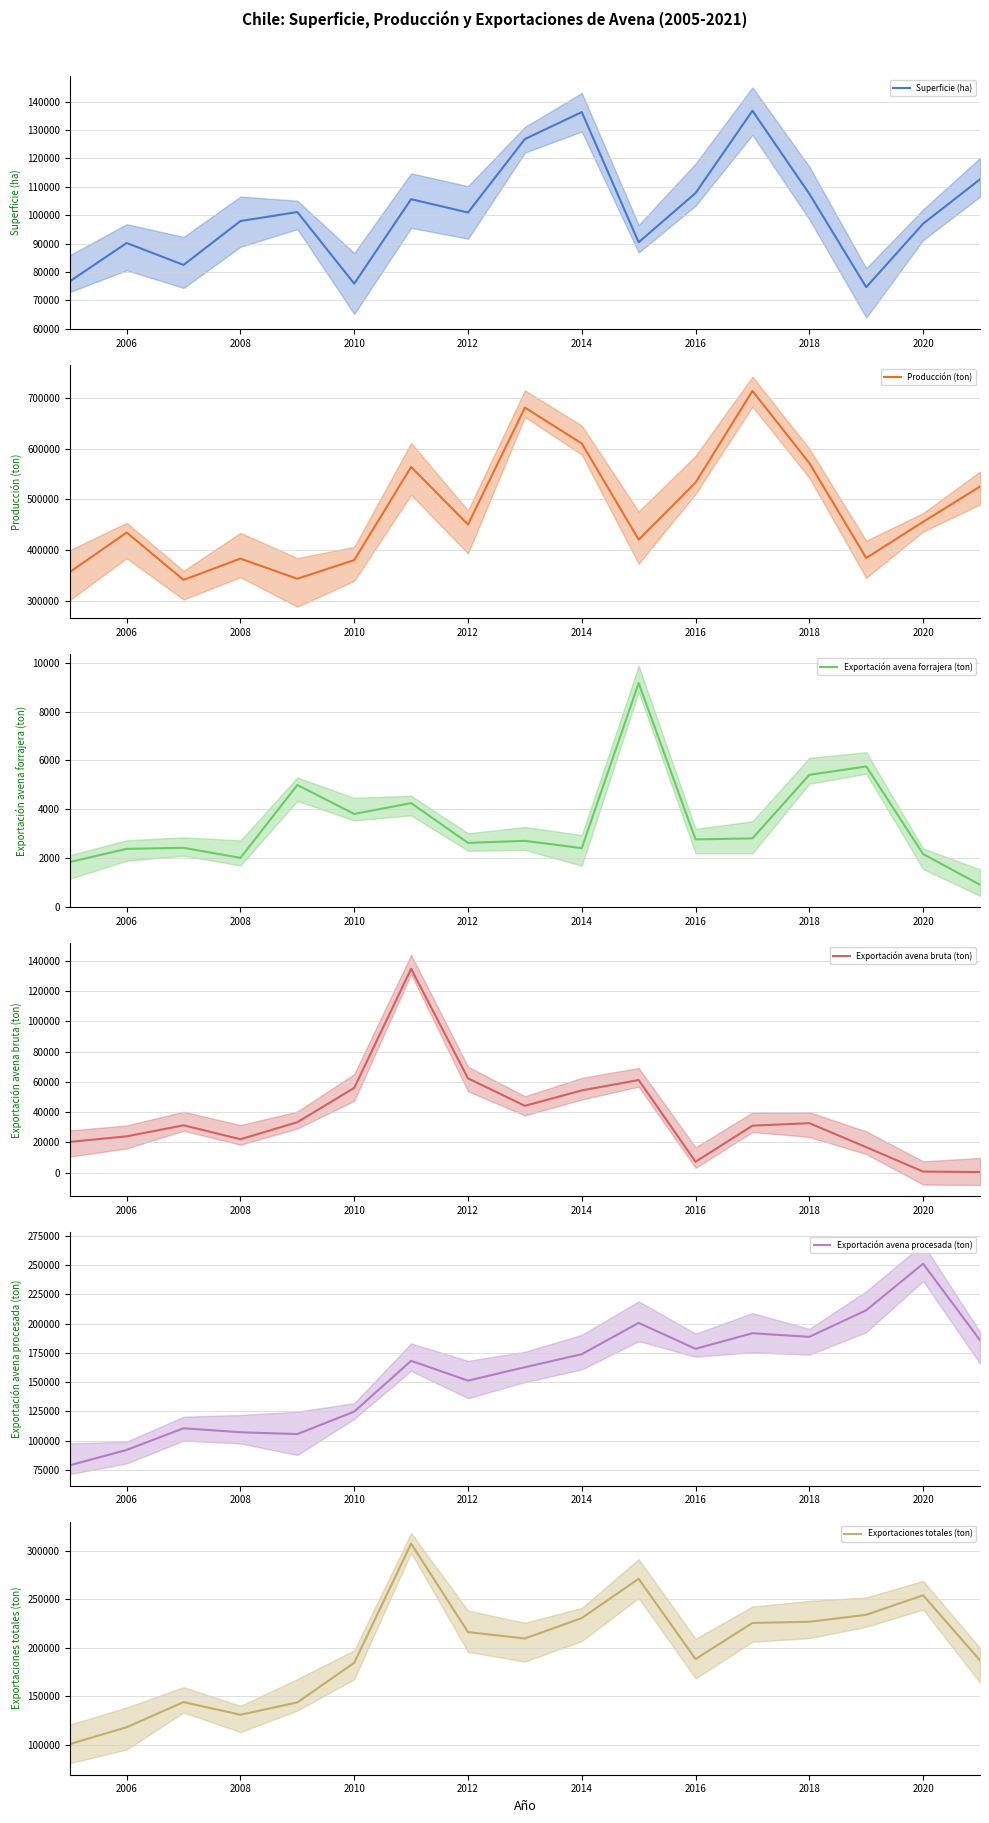

What is the sum of all Exportaciones totales (ton) (mean) values?

3372995